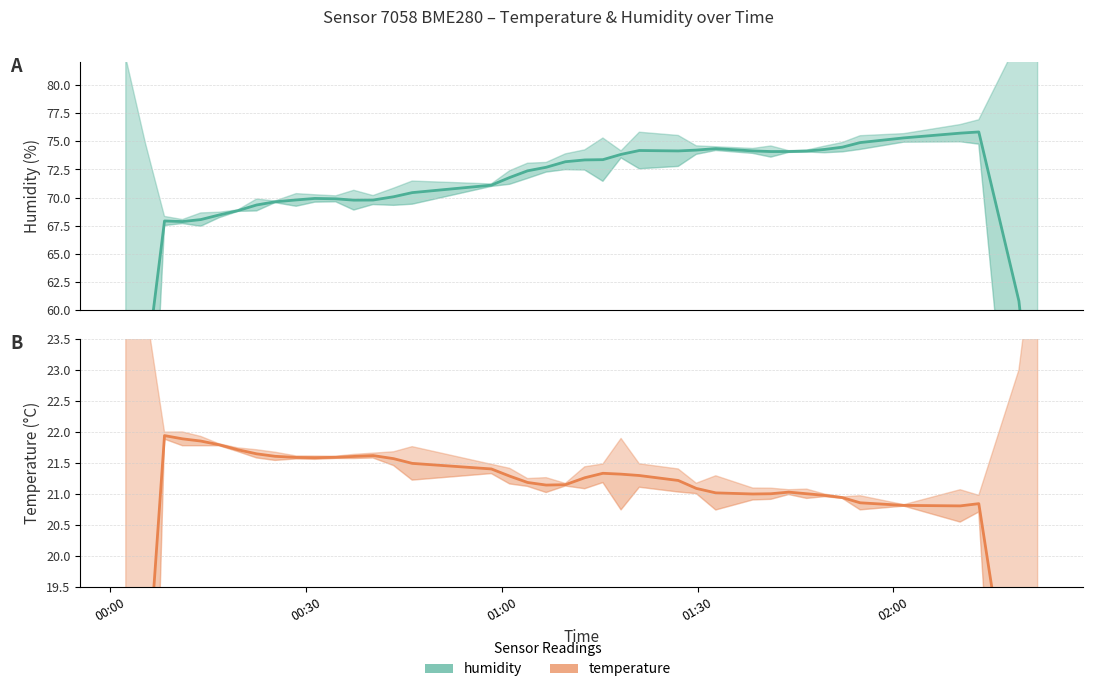

The value of temperature at 30 is 21.0. True or false?

True